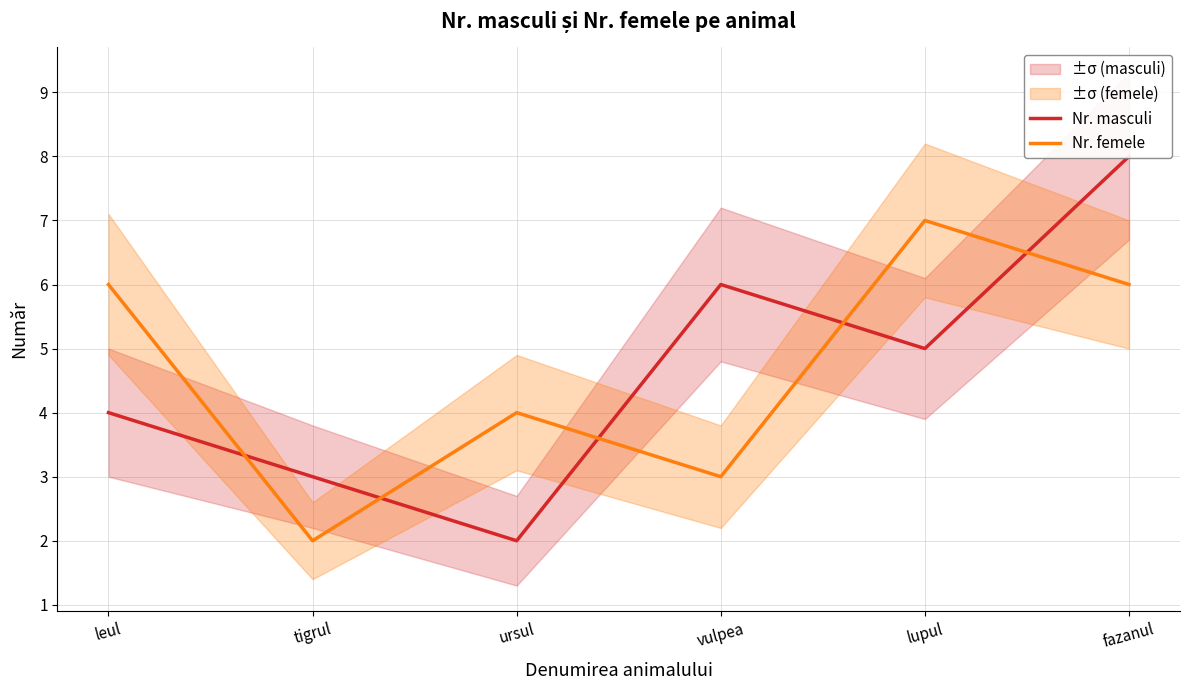

Does the chart have visible grid lines?

Yes